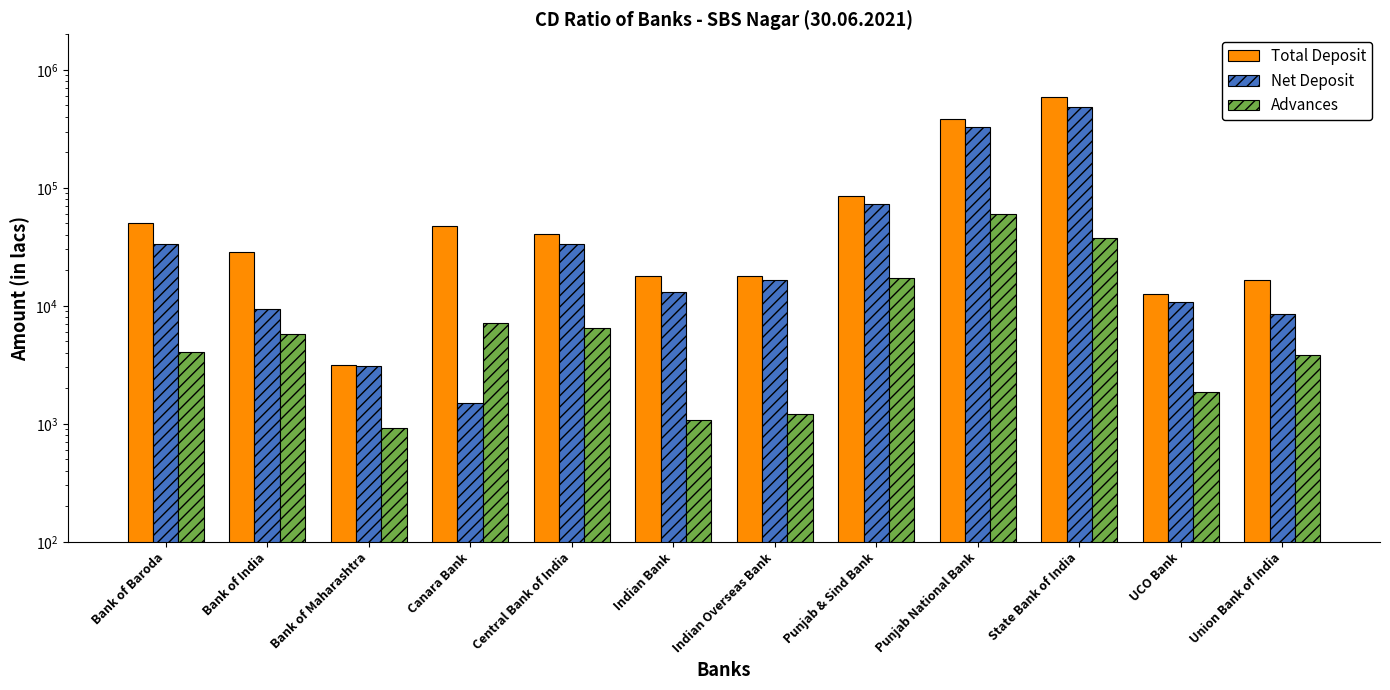

The Total Deposit series shows 16531 at Union Bank of India. True or false?

True